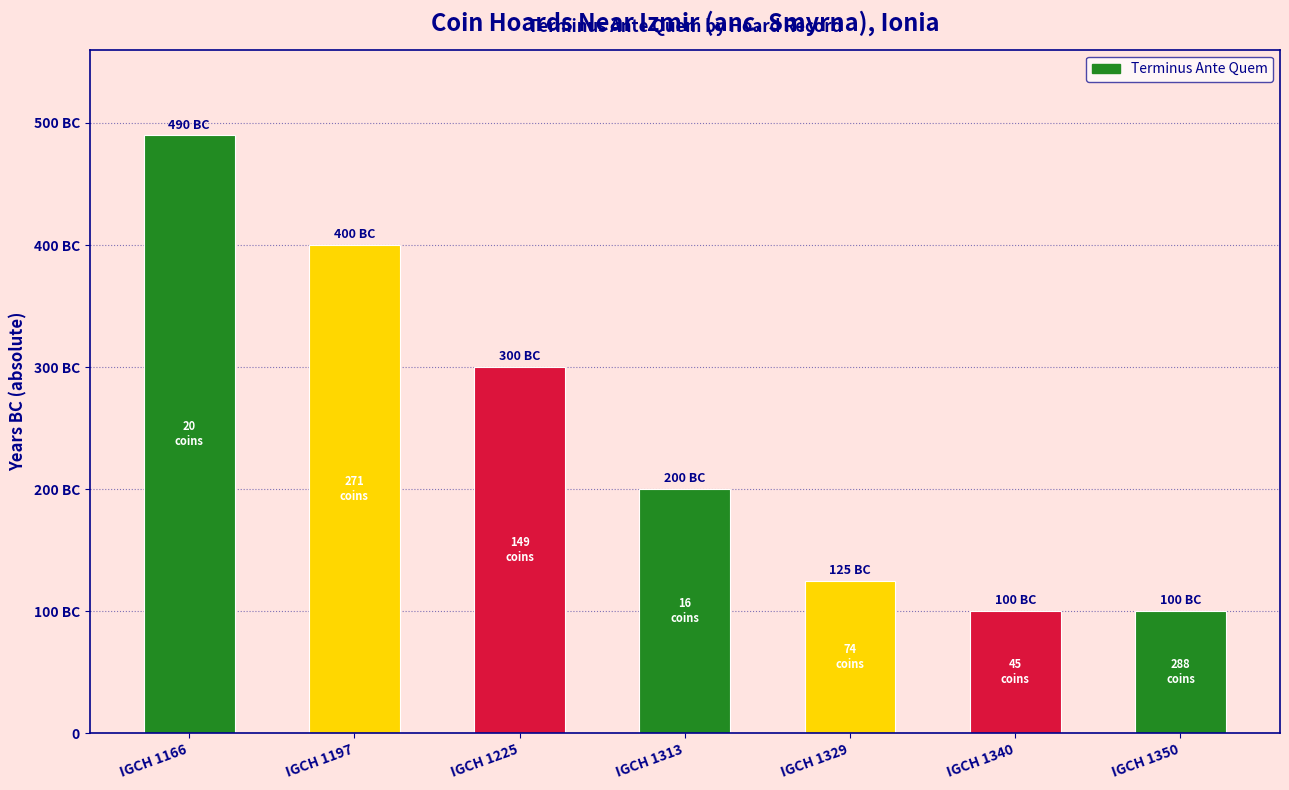

Does the chart contain any negative values?

No